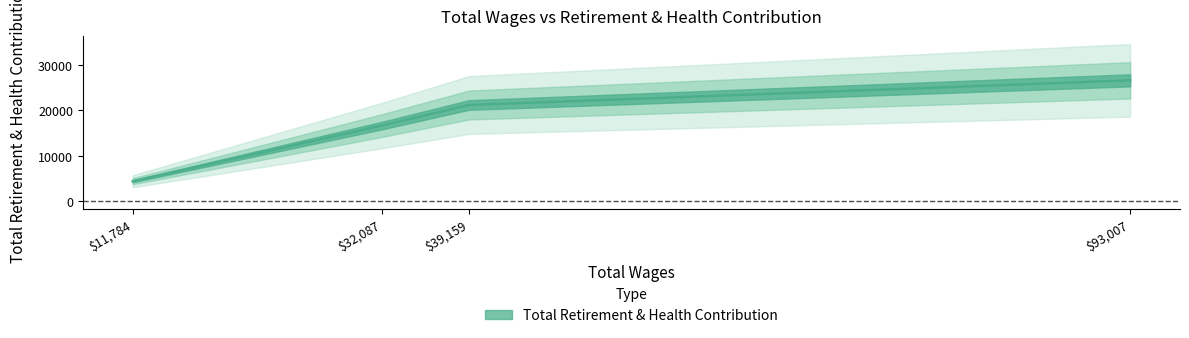

How many lines are shown in the chart?

1